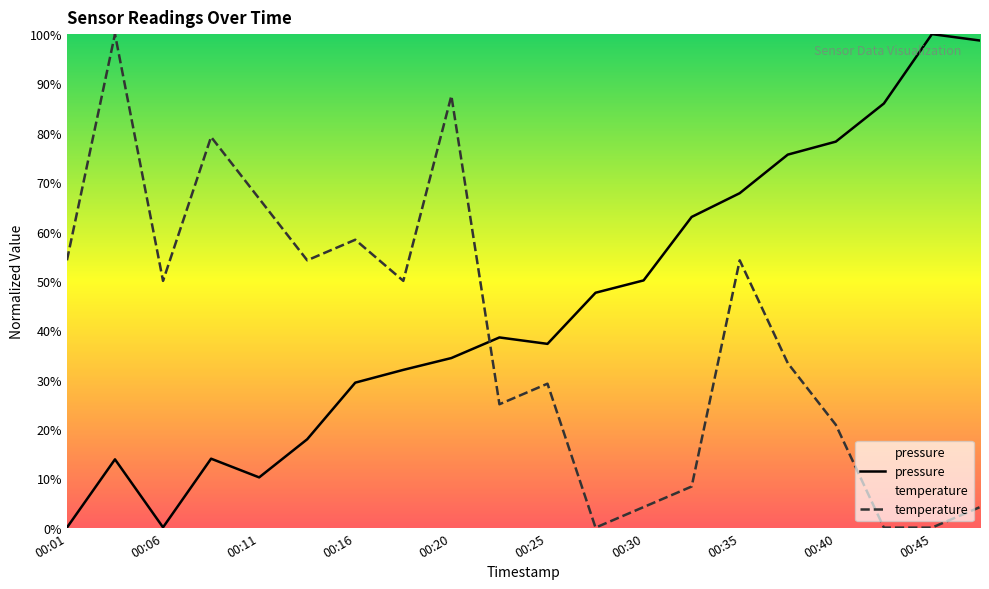

Which series has the largest total across all categories?

pressure